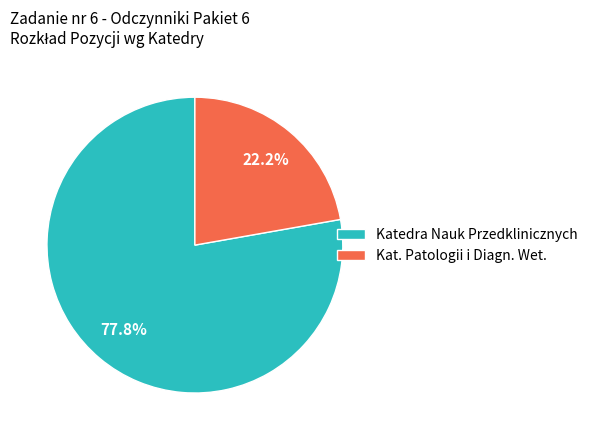

How many segments does this pie chart have?

2